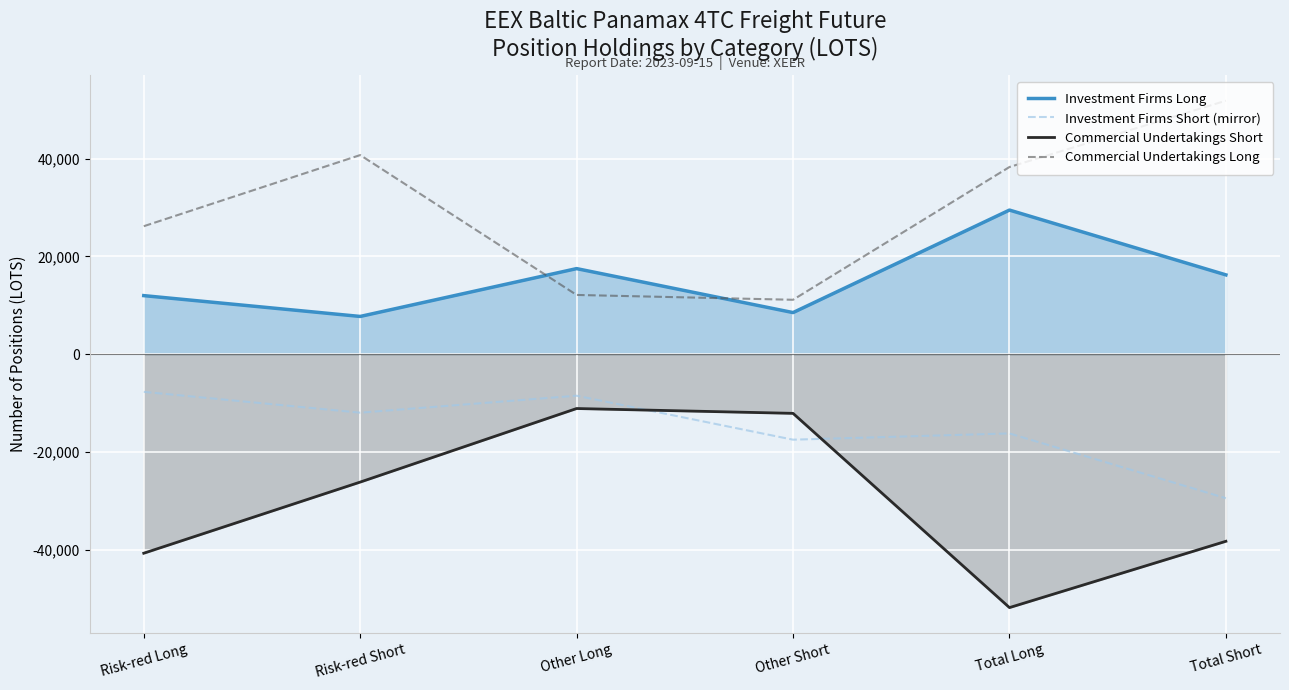

What is the total value across all series at Risk-red Long?

-10292.1